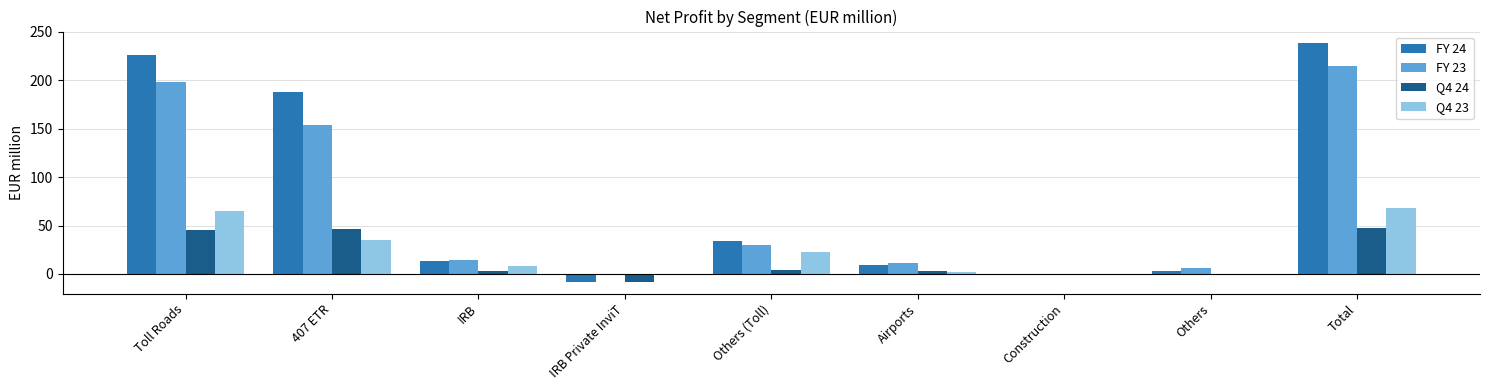

What is the difference between the FY 24 values at IRB and Airports?

4